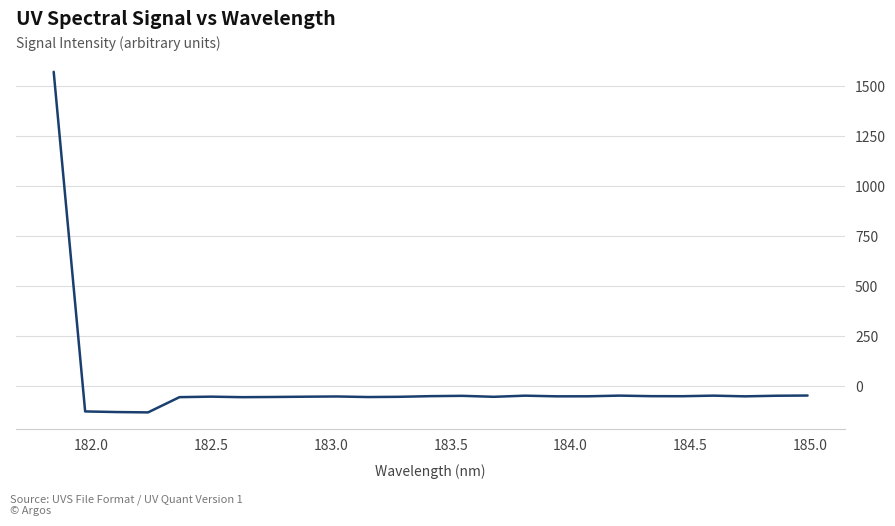

What is the difference between the maximum and minimum values?

1700.7